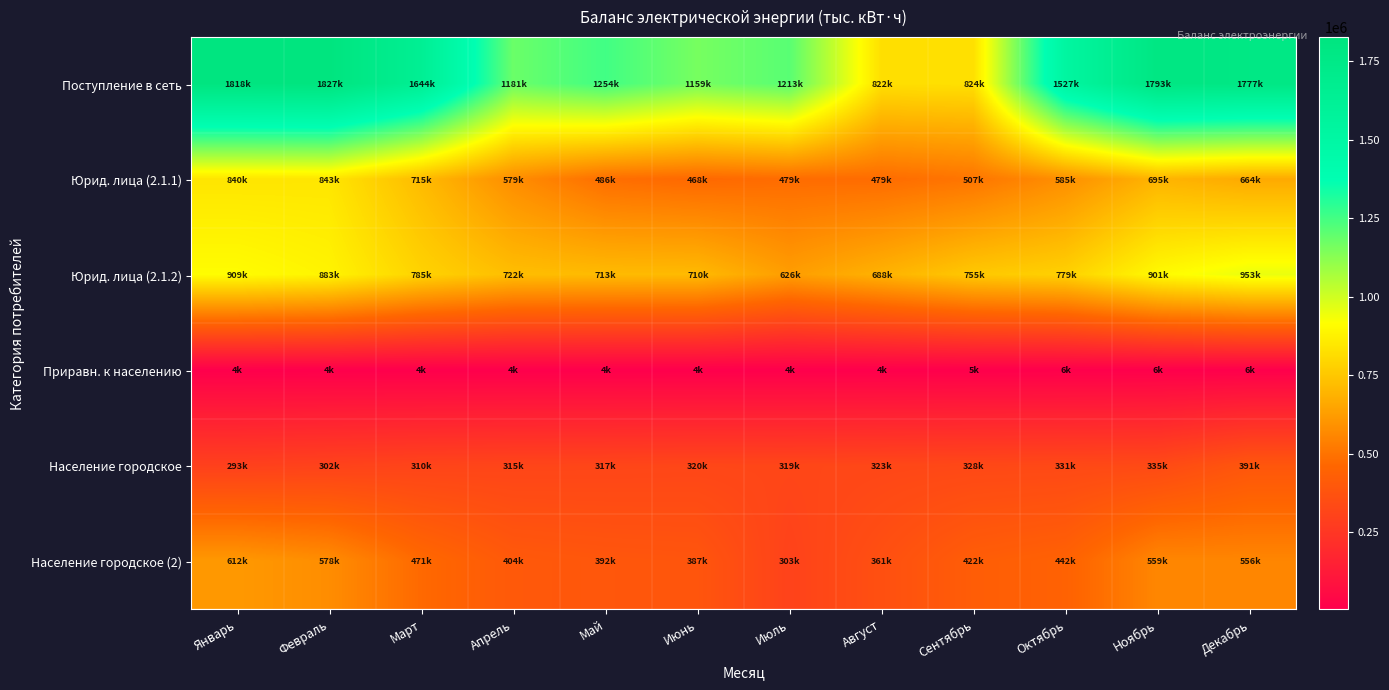

Rank the series at Сентябрь from highest to lowest value.

Поступление в сеть, Юрид. лица (2.1.2), Юрид. лица (2.1.1), Население городское (2), Население городское, Приравн. к населению